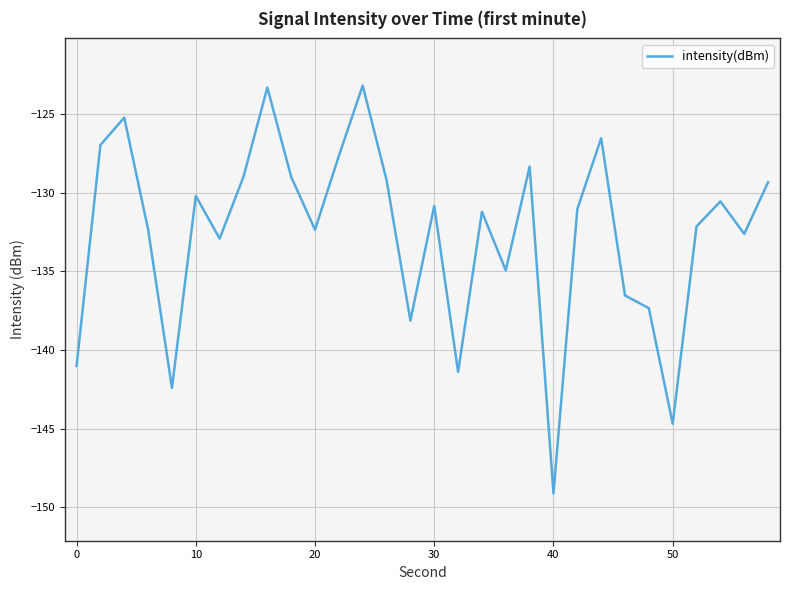

What is the smallest value displayed?

-149.1